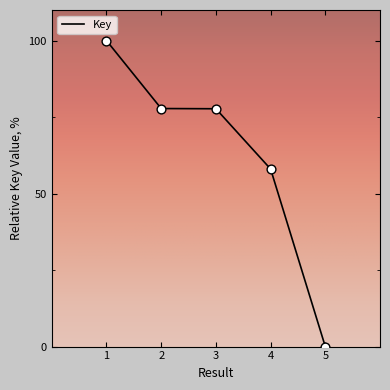

What is the change in value from 1 to 4?

-42.0